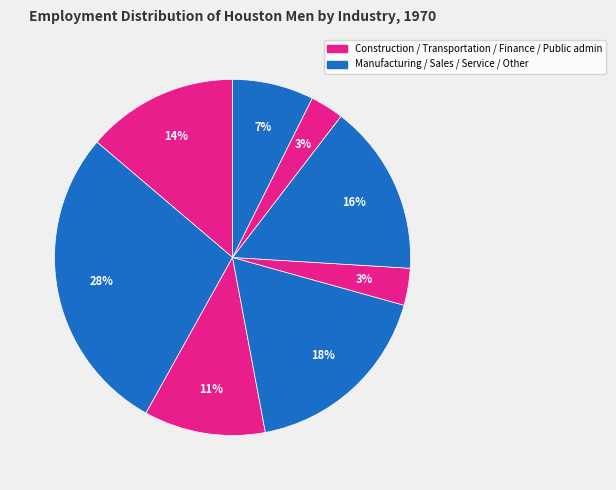

Count the number of slices in the pie.

8